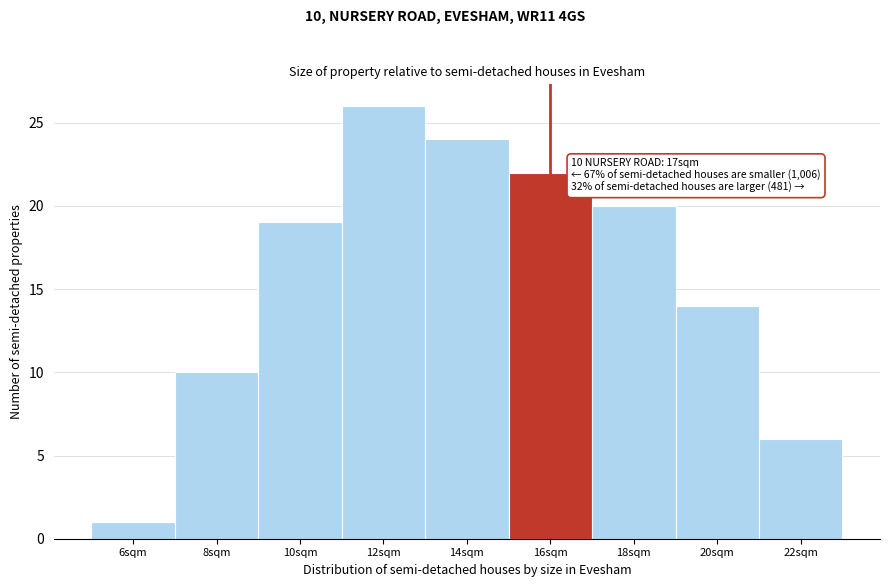

Reading right to left, extract all data points from this chart.

22sqm=6	20sqm=14	18sqm=20	16sqm=22	14sqm=24	12sqm=26	10sqm=19	8sqm=10	6sqm=1